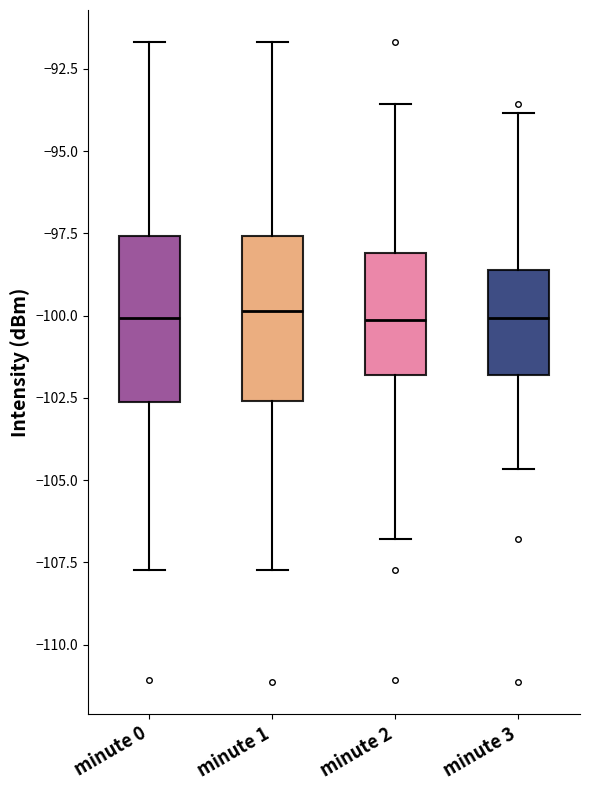

Reading left to right, transcribe this box plot: for each box, give where its median line is, the range the box spans, and where its two whiskers end, as read against the y-axis. The values are not printed on the chart, so give them approximately, as read against the axis.

minute 0: median -100.0, box -102.5 to -97.5, whiskers -107.5 to -91.5
minute 1: median -100.0, box -102.5 to -97.5, whiskers -107.5 to -91.5
minute 2: median -100.0, box -102.0 to -98.0, whiskers -107.0 to -93.5
minute 3: median -100.0, box -102.0 to -98.5, whiskers -104.5 to -94.0